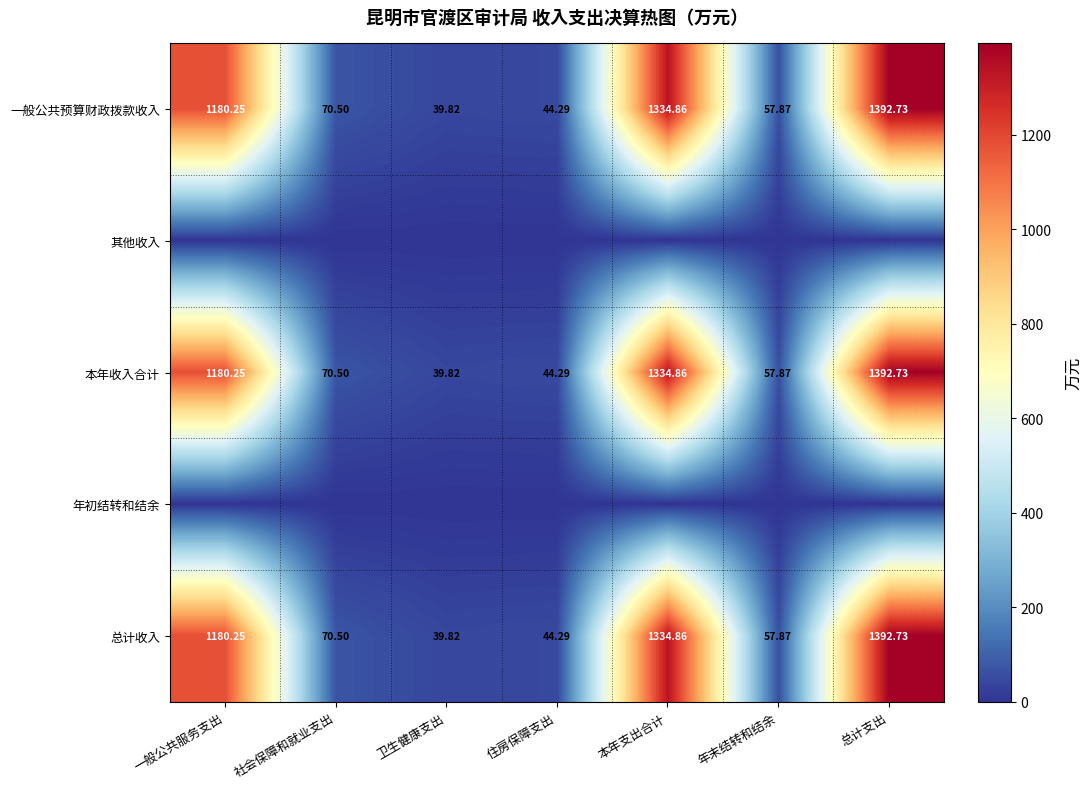

Is it true that 一般公共预算财政拨款收入 equals 1334.9 at 本年支出合计?

True